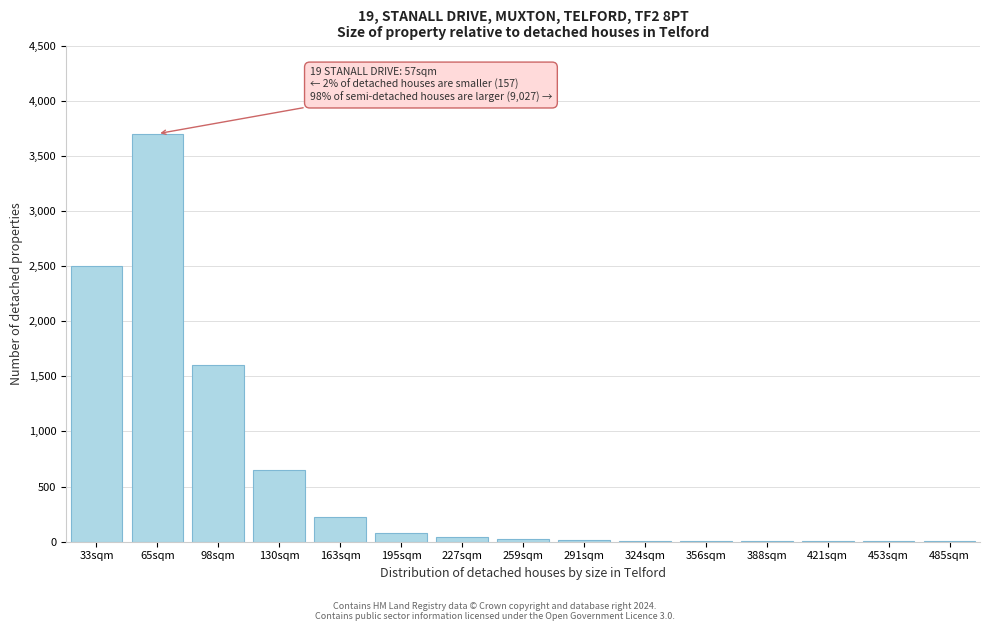

Between 33sqm and 163sqm, which is larger?

33sqm